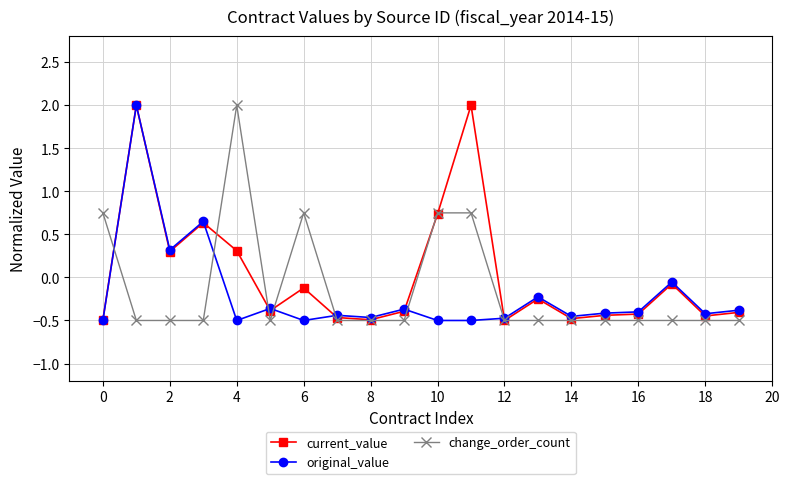

At how many categories does at least one series exceed 0?

8